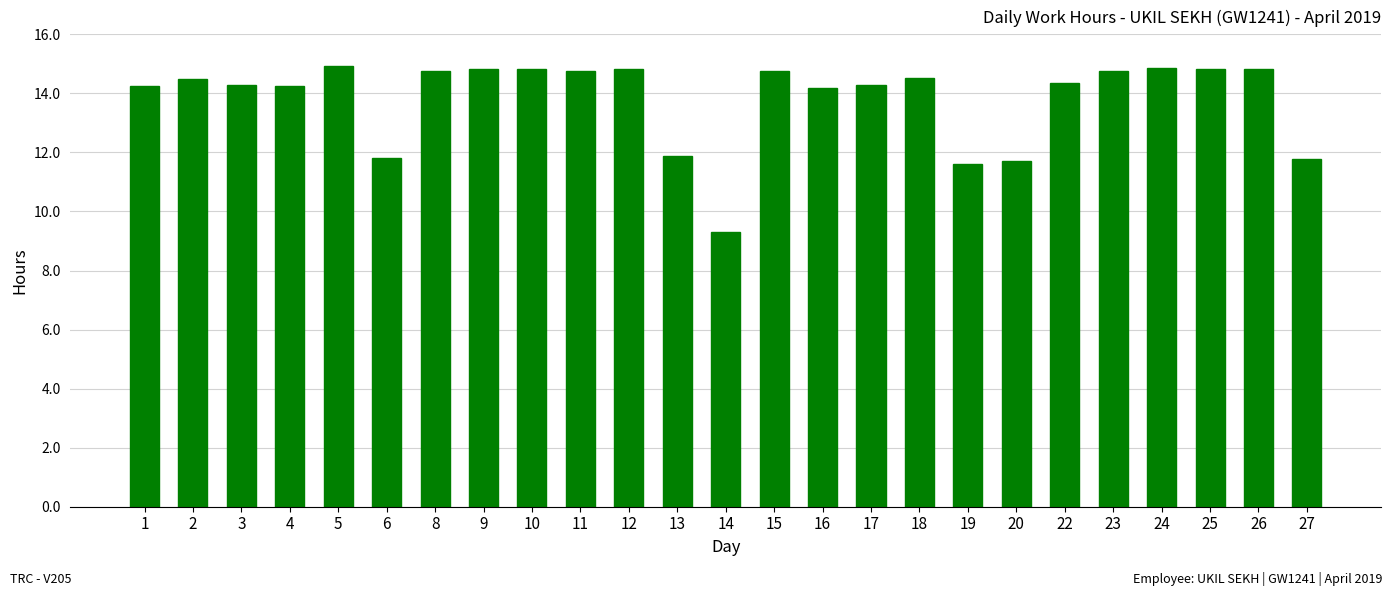

The value at 11 is 7.0. True or false?

False